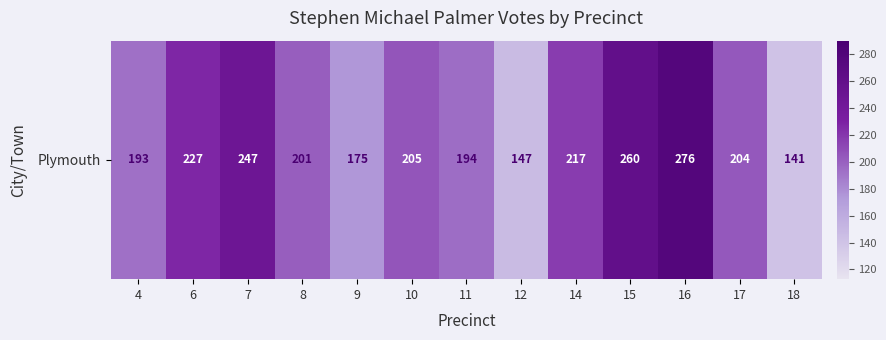

Rank the categories by value from lowest to highest.

18, 12, 9, 4, 11, 8, 17, 10, 14, 6, 7, 15, 16